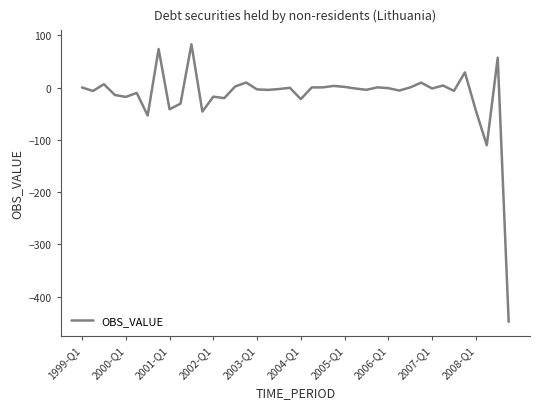

What is the greatest value displayed?

82.8